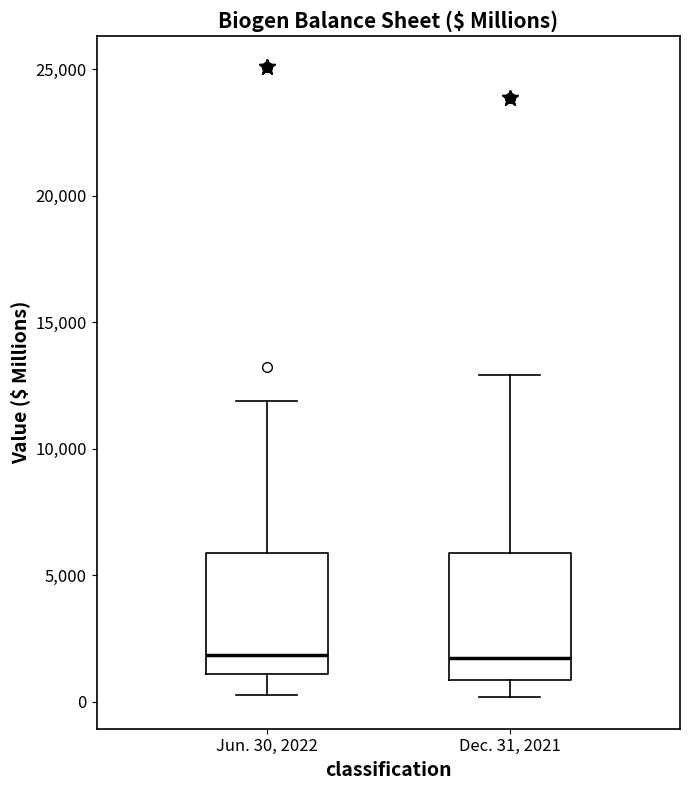

Reading left to right, read every box against the y-axis: the position of its median line, the range the box covers, and the ends of its whiskers. The values are not printed on the chart, so give them approximately, as read against the axis.

Jun. 30, 2022: median 2000, box 1000 to 6000, whiskers 500 to 12000
Dec. 31, 2021: median 1500, box 1000 to 6000, whiskers 0 to 13000